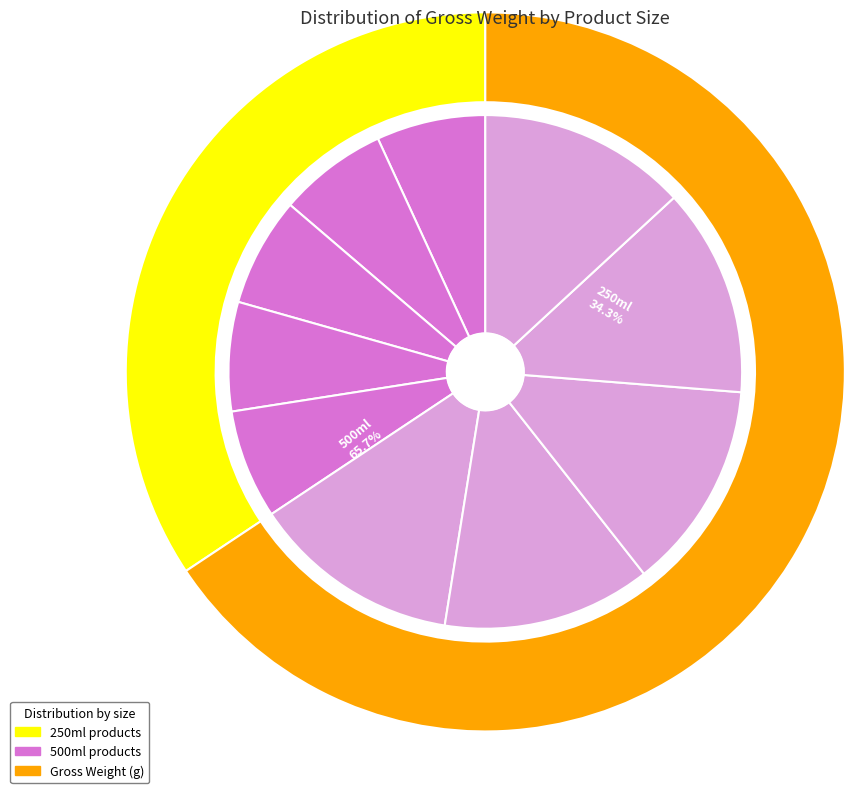

What is the ratio of the value at Peppermint 500ml to the value at Peppermint 250ml?

2.0